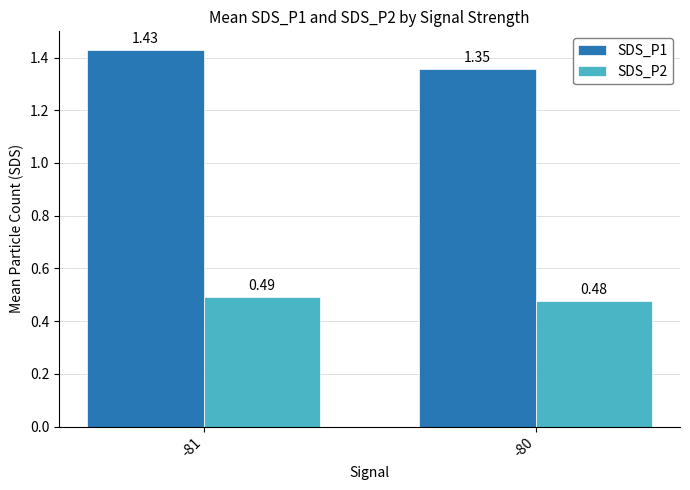

Which series has the widest spread of values?

SDS_P1